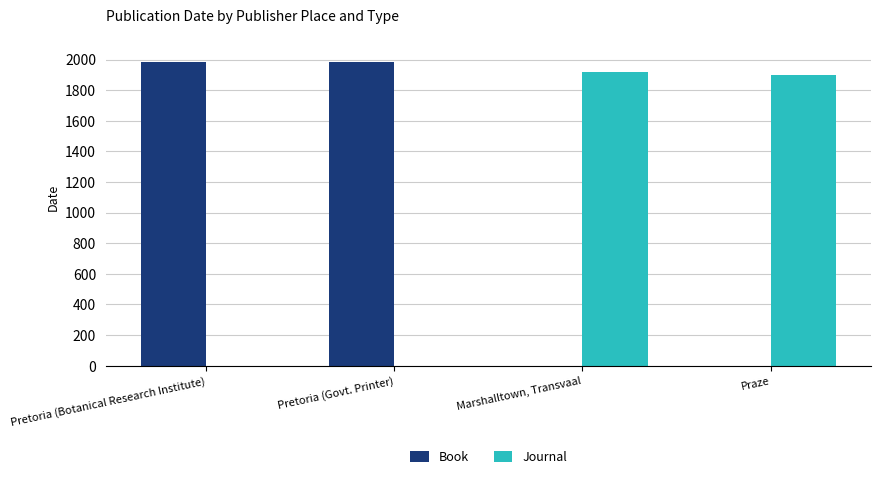

At which label is Journal closest to 960?

Praze